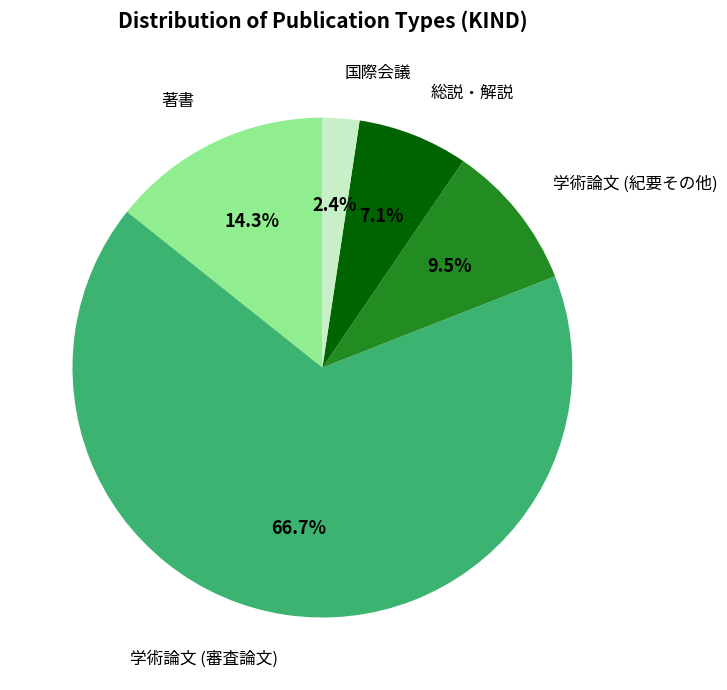

What is the ratio of the value at 総説・解説 to the value at 学術論文 (審査論文)?

0.1